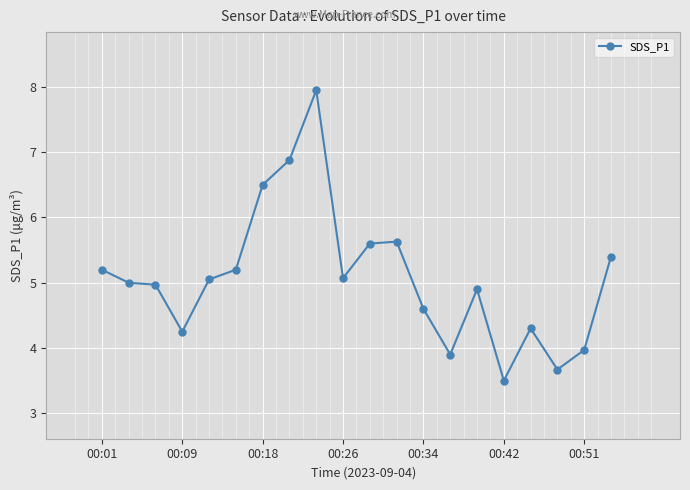

What is the maximum value shown in the chart?

8.0